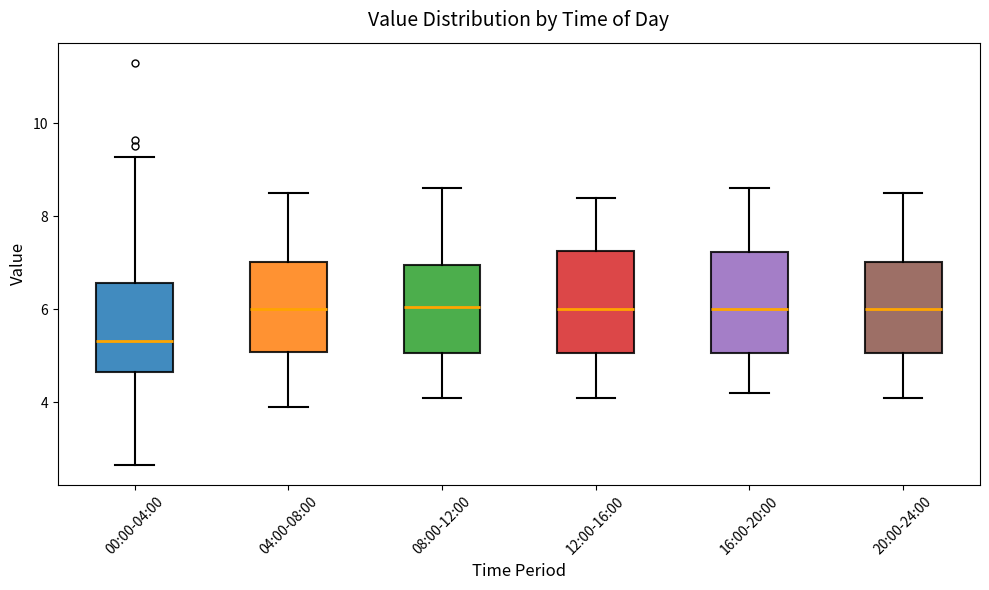

Reading left to right, read every box against the y-axis: the position of its median line, the range the box covers, and the ends of its whiskers. The values are not printed on the chart, so give them approximately, as read against the axis.

00:00-04:00: median 5.4, box 4.6 to 6.6, whiskers 2.6 to 9.2
04:00-08:00: median 6.0, box 5.0 to 7.0, whiskers 4.0 to 8.6
08:00-12:00: median 6.0, box 5.0 to 7.0, whiskers 4.2 to 8.6
12:00-16:00: median 6.0, box 5.0 to 7.2, whiskers 4.2 to 8.4
16:00-20:00: median 6.0, box 5.0 to 7.2, whiskers 4.2 to 8.6
20:00-24:00: median 6.0, box 5.0 to 7.0, whiskers 4.2 to 8.6